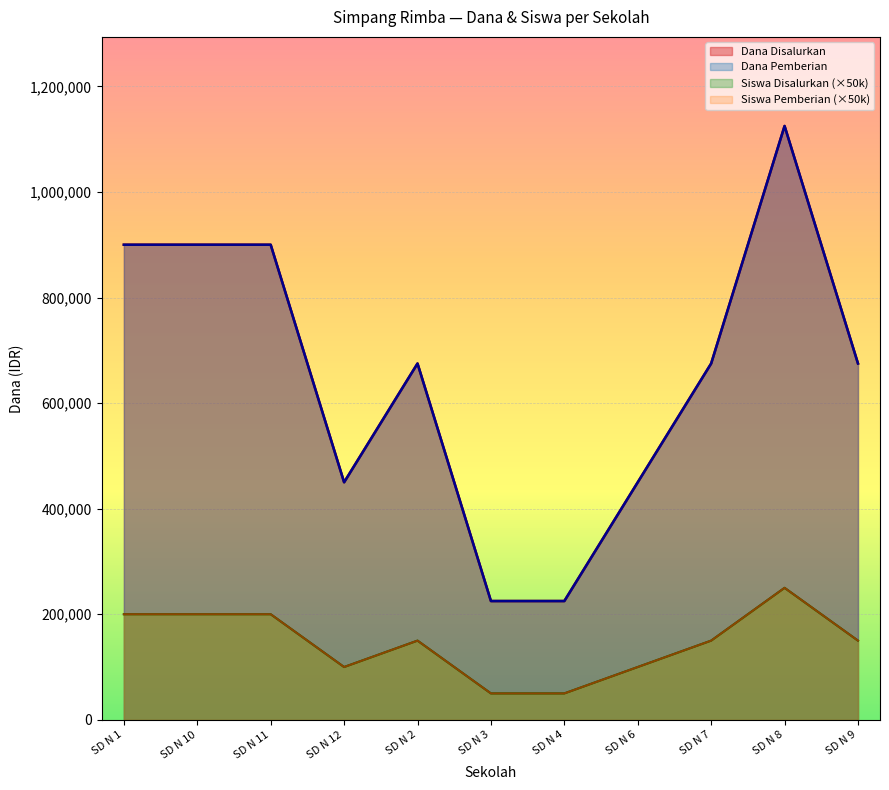

At SD N 11, list the series in order from smallest to largest.

Siswa Disalurkan, Siswa Pemberian, Dana Disalurkan, Dana Pemberian